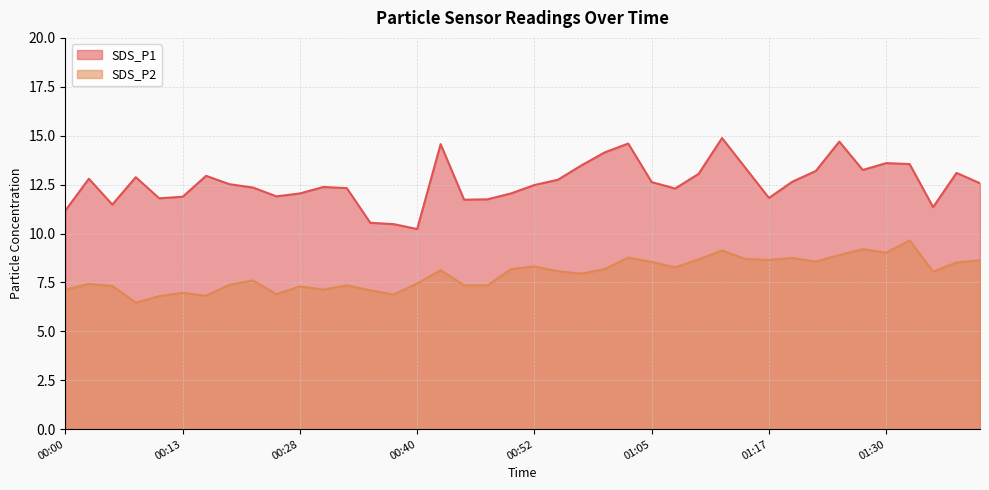

What is the sum of the SDS_P2 values at 00:25 and 00:05?

14.2